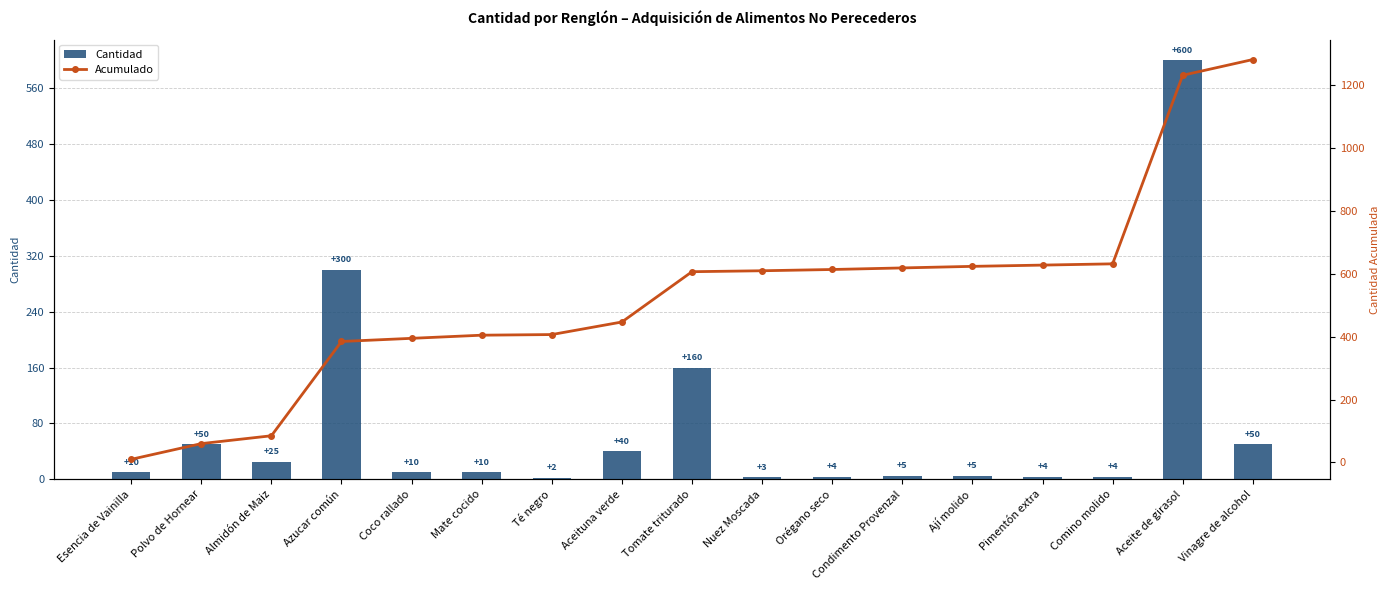

The value of Cantidad at Almidón de Maiz is 25. True or false?

True